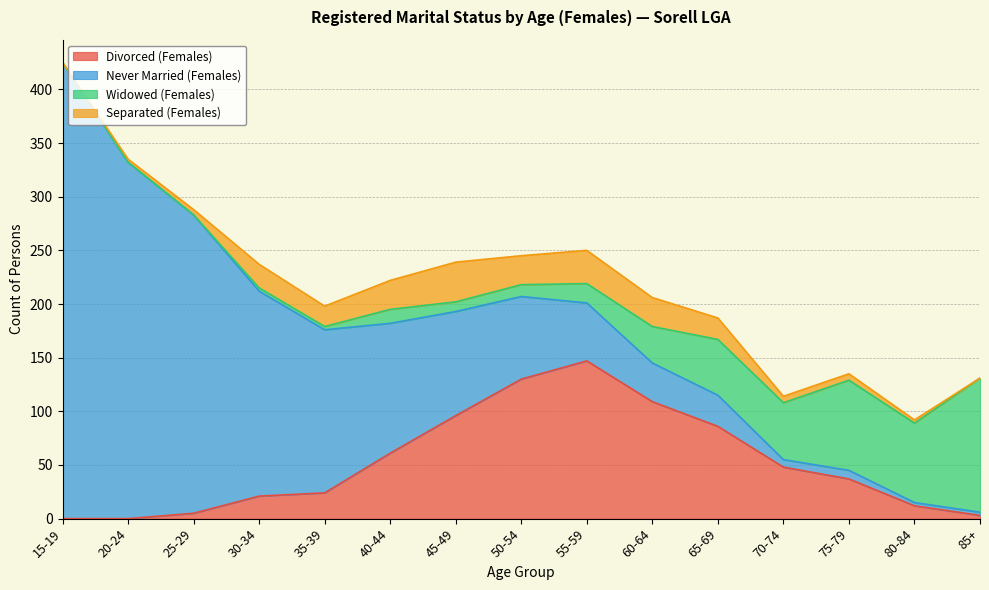

How many values in Divorced (Females) are above zero?

13